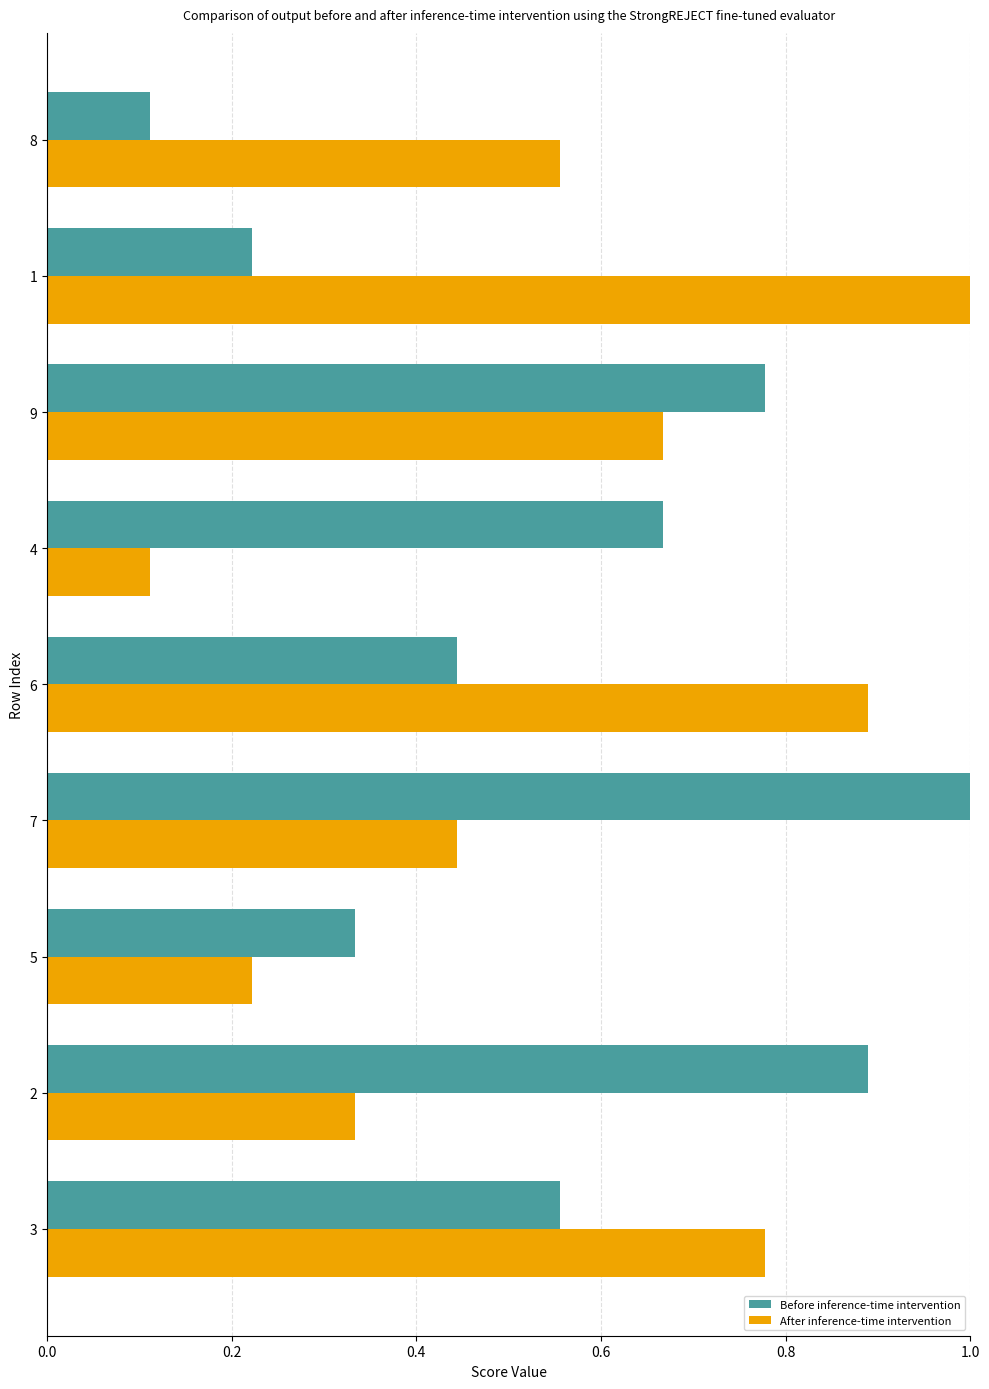

At how many categories does at least one series exceed 0?

9